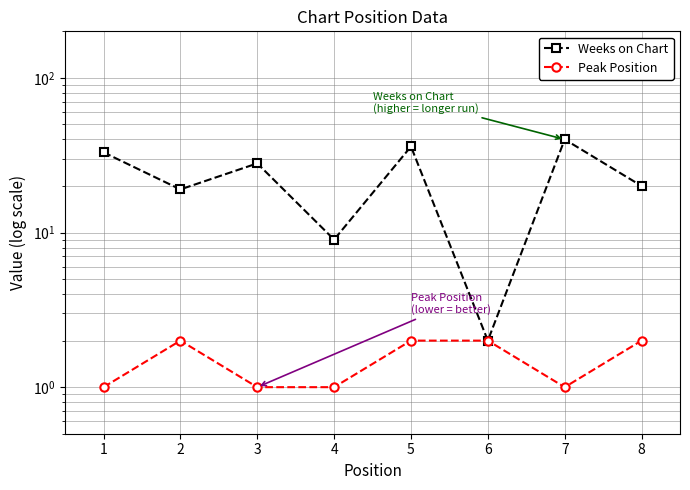

Which series changed the most between 1 and 3?

Weeks on Chart